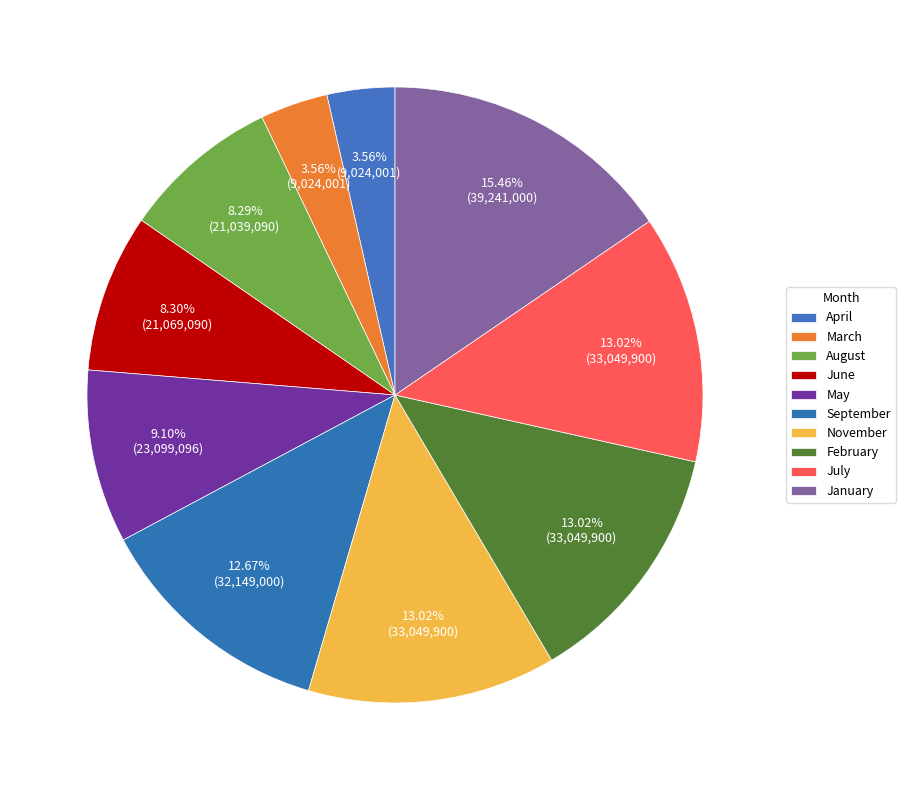

Combined, do June and July account for over 50%?

No